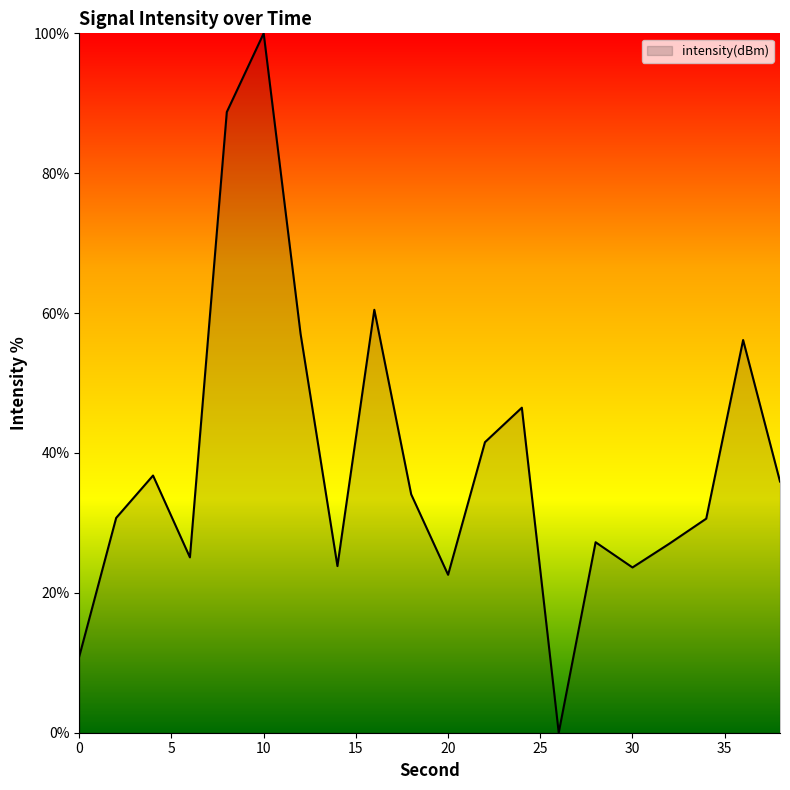

What is the difference between the maximum and minimum values?

100.0